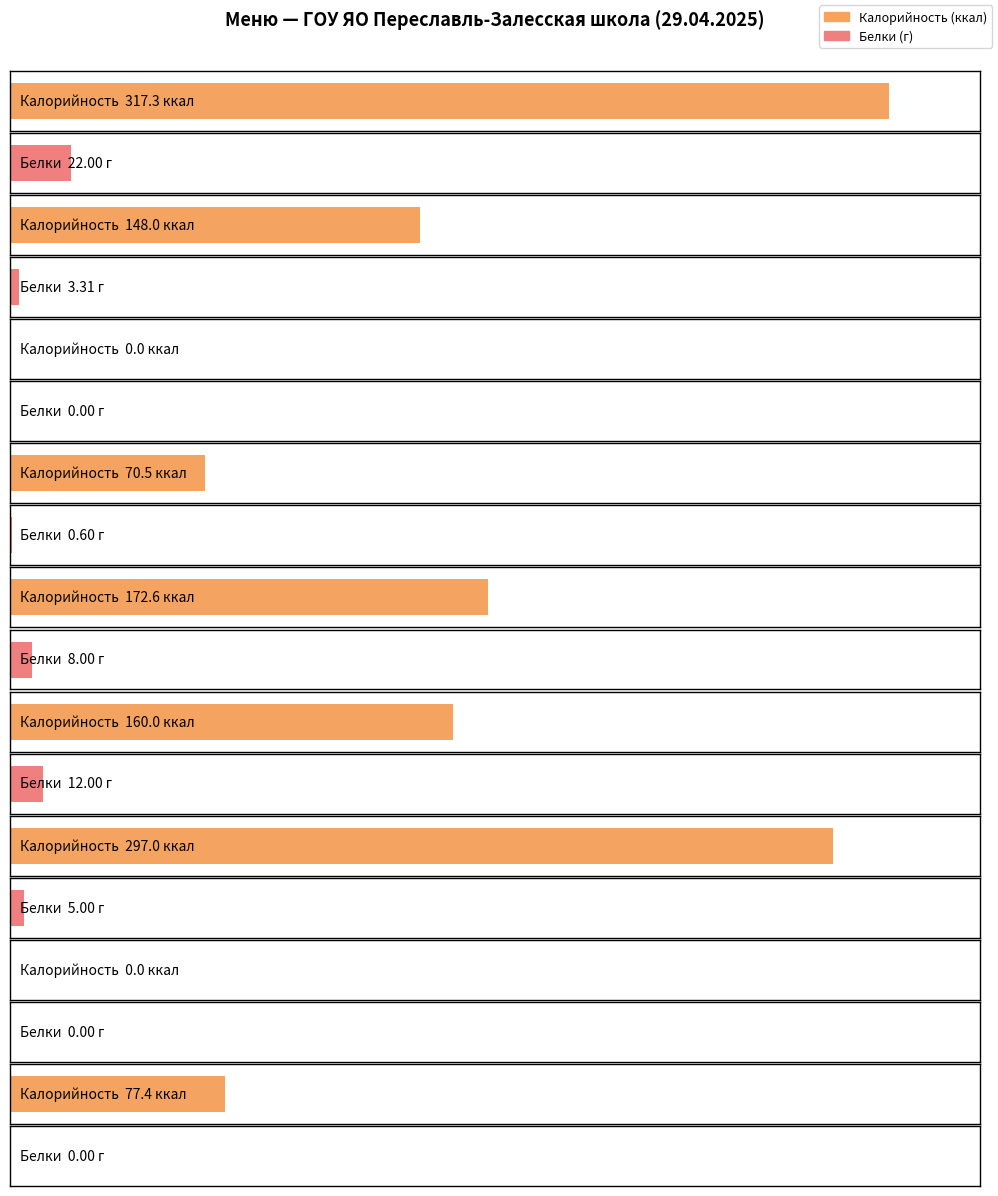

What is the difference between the highest and lowest values at Компот из сухофруктов?

77.4